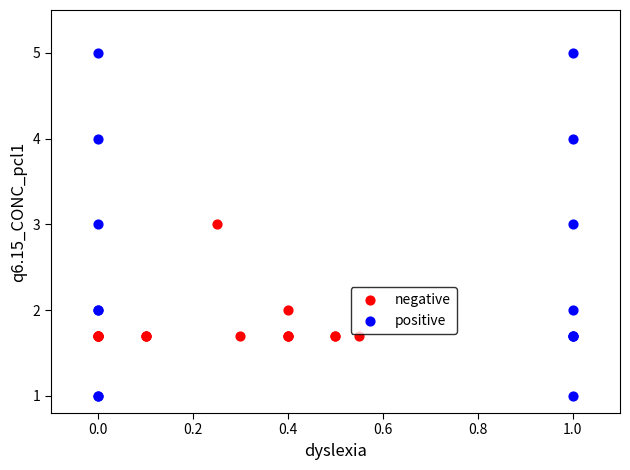

Which series reaches the maximum Y coordinate?

positive